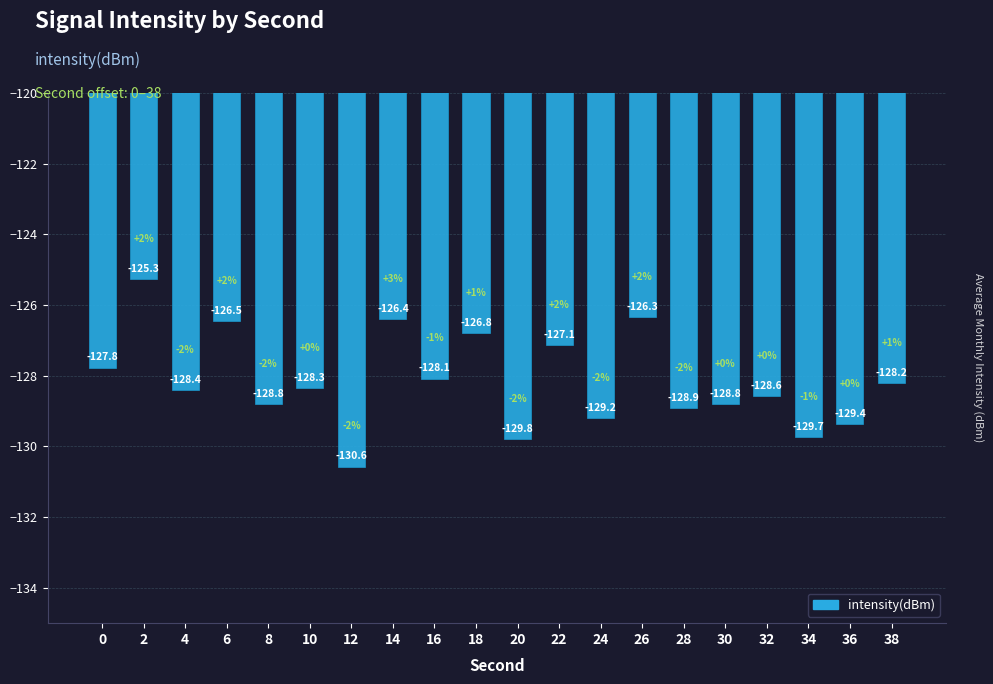

Are the bars horizontal?

No